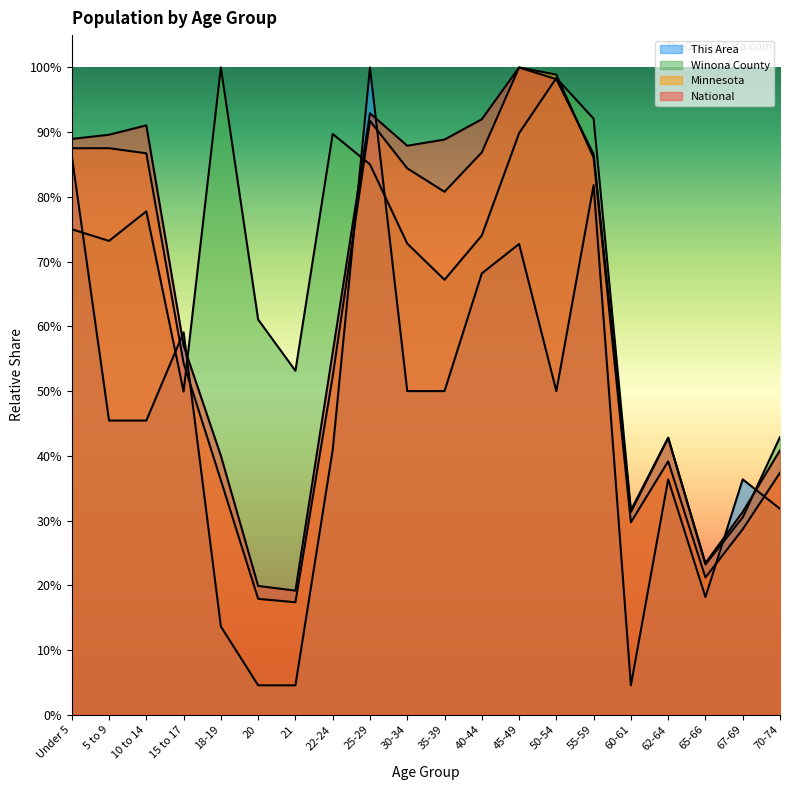

Does the chart display data point markers on the line(s)?

No